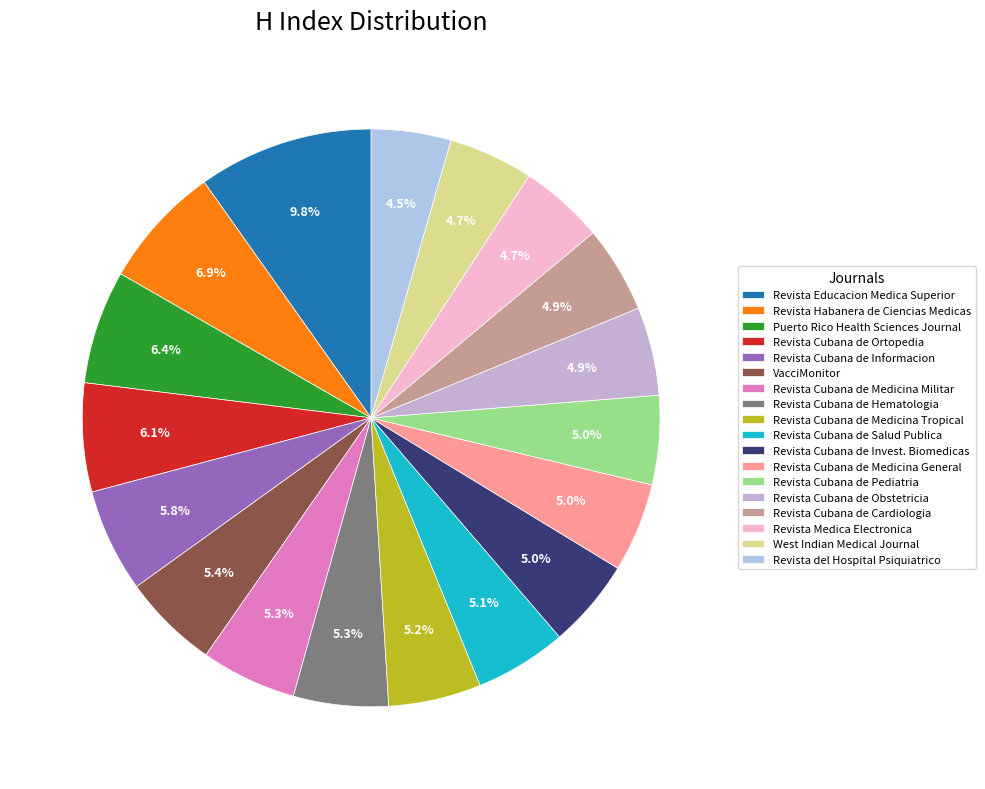

Rank the categories by value from highest to lowest.

Revista Cubana de Educacion Medica Superior, Revista Habanera de Ciencias Medicas, Puerto Rico Health Sciences Journal, Revista Cubana de Ortopedia y Traumatologia, Revista Cubana de Informacion en Ciencias de la Salud, VacciMonitor, Revista Cubana de Medicina Militar, Revista Cubana de Hematologia, Revista Cubana de Medicina Tropical, Revista Cubana de Salud Publica, Revista Cubana de Investigaciones Biomedicas, Revista Cubana de Medicina General Integral, Revista Cubana de Pediatria, Revista Cubana de Obstetricia y Ginecologia, Revista Cubana de Cardiologia, Revista Medica Electronica, West Indian Medical Journal, Revista del Hospital Psiquiatrico